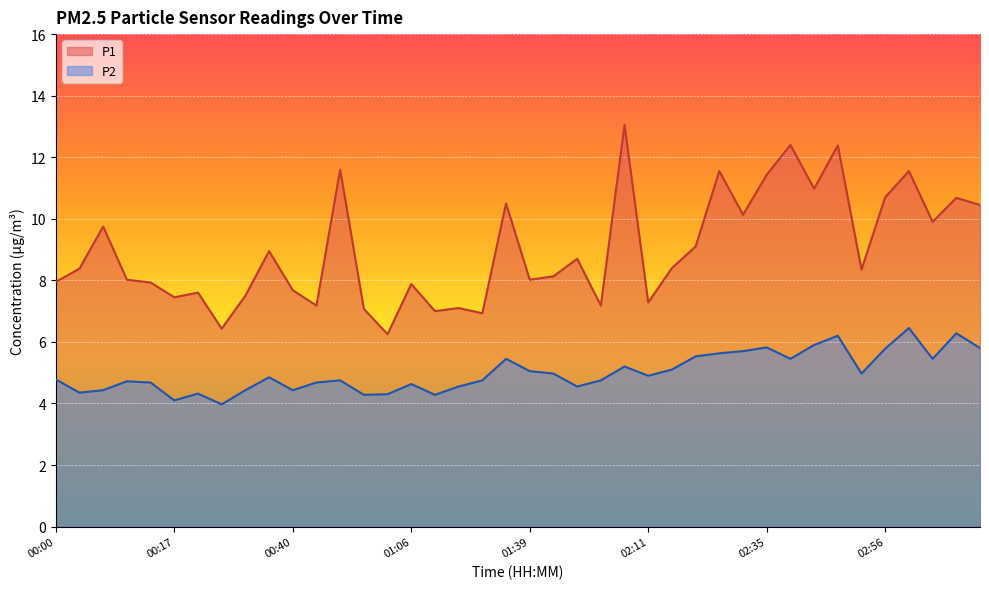

True or false: P2 has a value of 5.7 at 01:13.

False